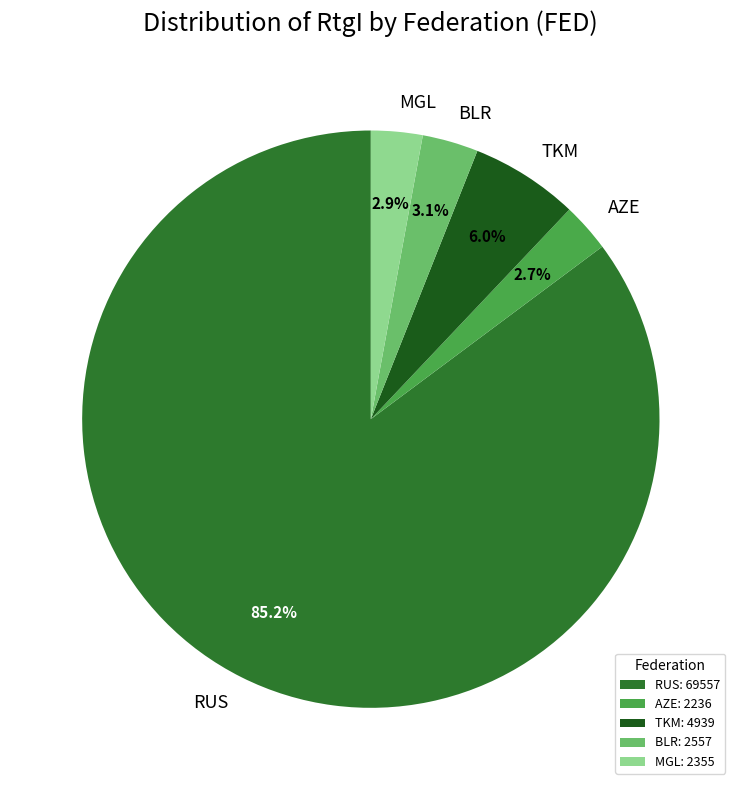

Approximately how many times larger is the value at BLR compared to AZE?

1.1